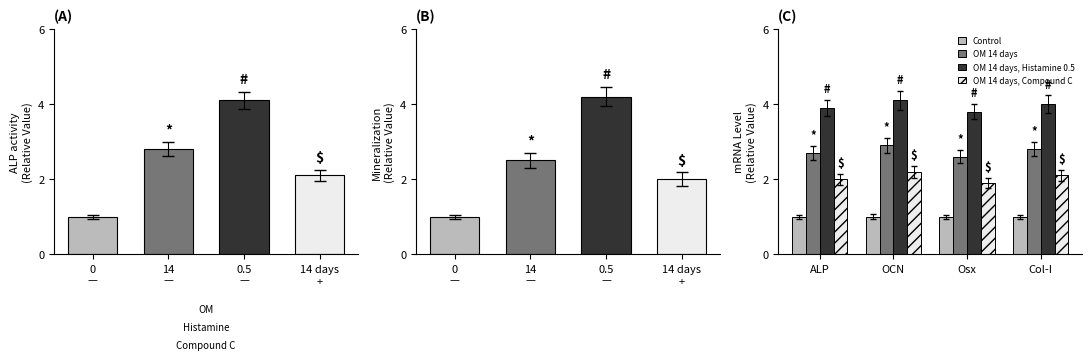

Which series has the widest spread of values?

Mineralization